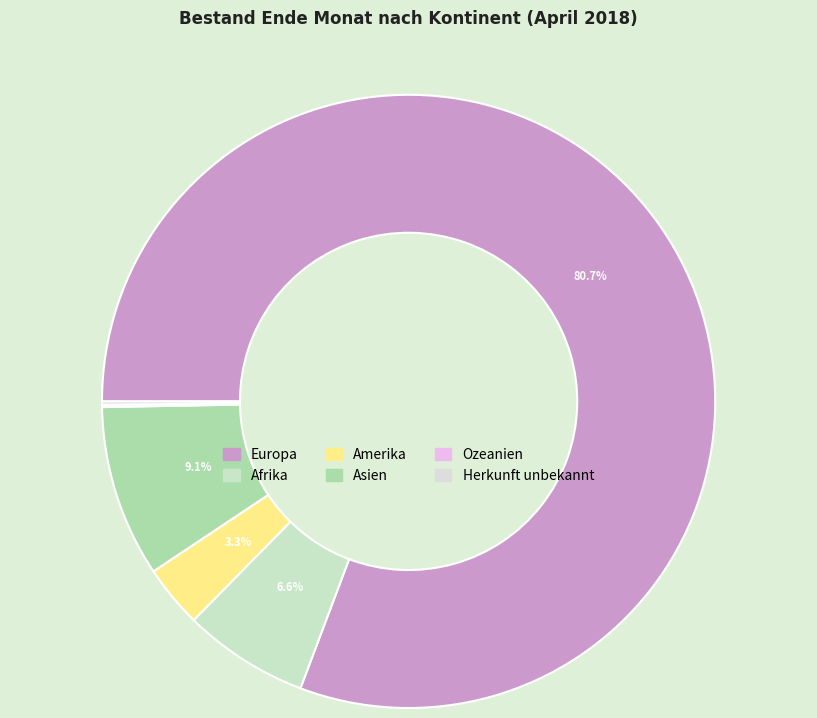

True or false: Asien accounts for 9% of the total.

True